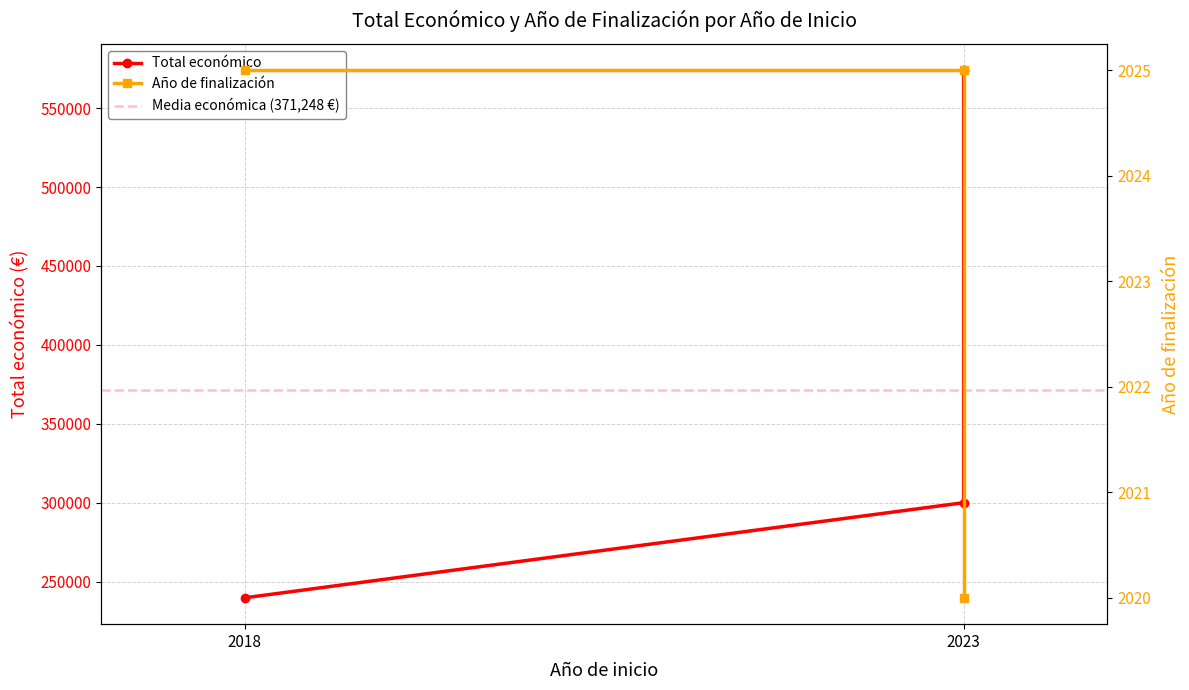

How many categories are shown in the chart?

3